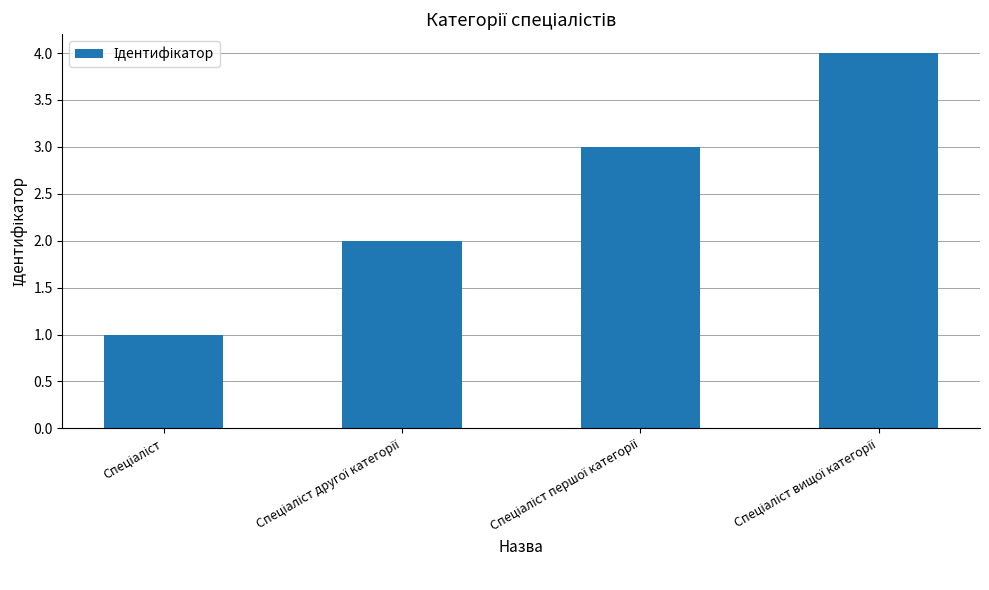

What is the difference between the maximum and minimum values?

3